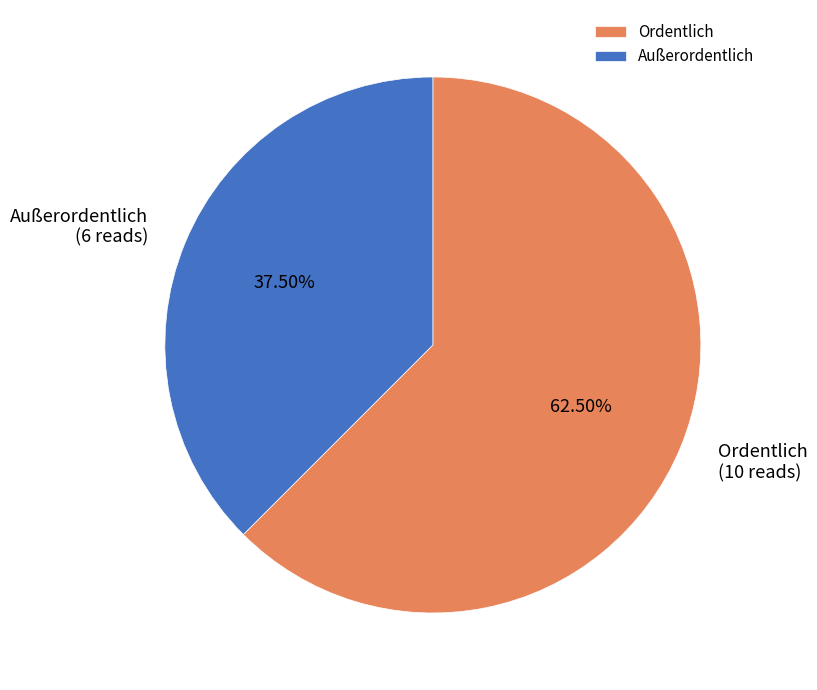

Approximately how many times larger is the value at Ordentlich compared to Außerordentlich?

1.7